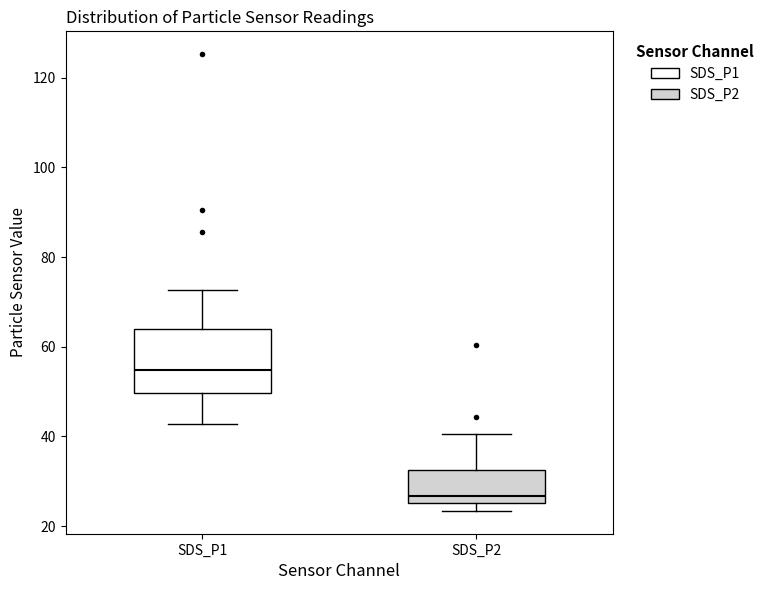

Which box's median line is the highest?

SDS_P1